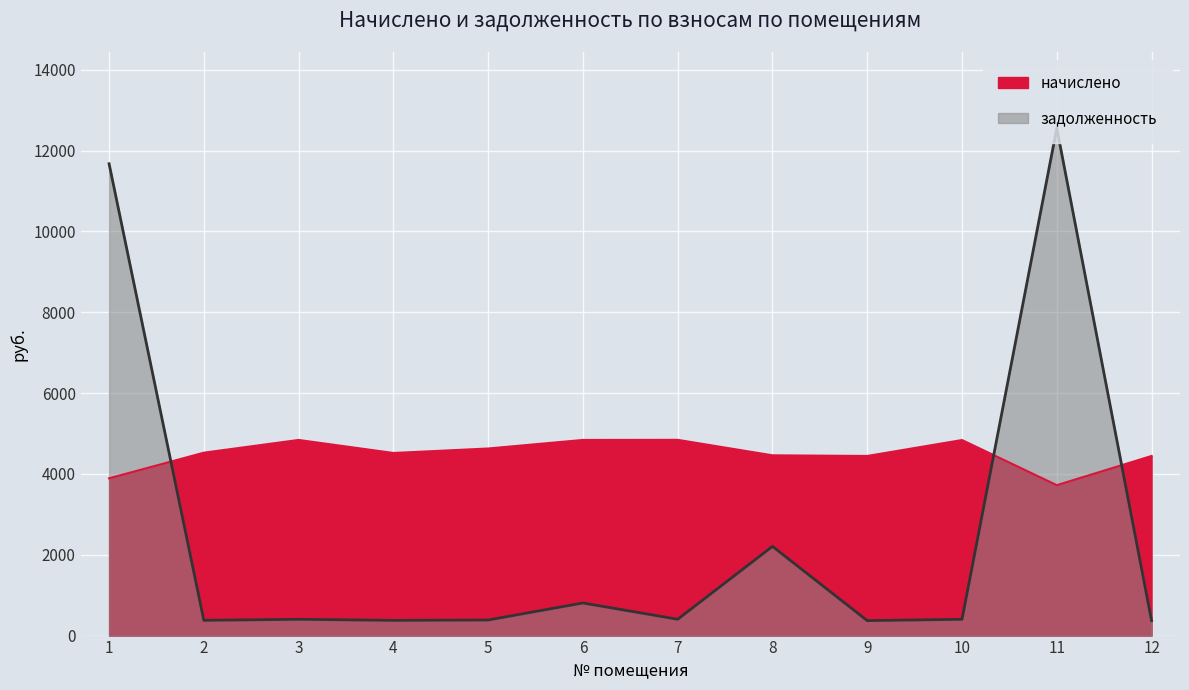

How many lines are shown in the chart?

2